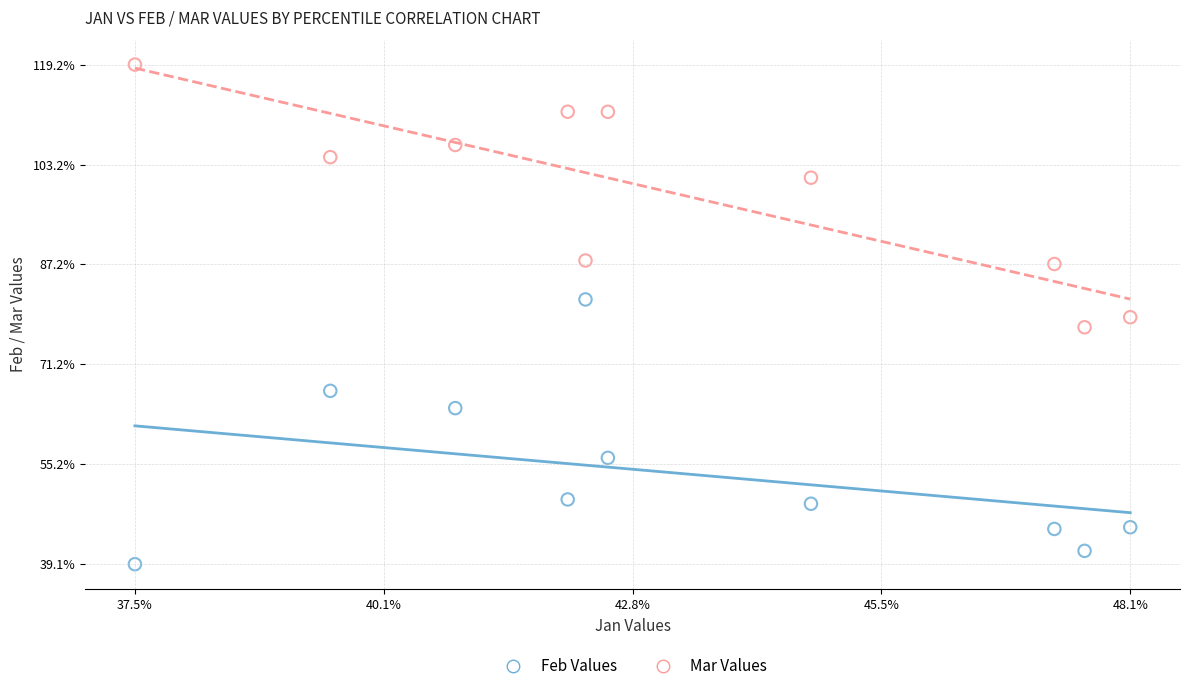

Which series reaches the minimum Y coordinate?

Feb Values